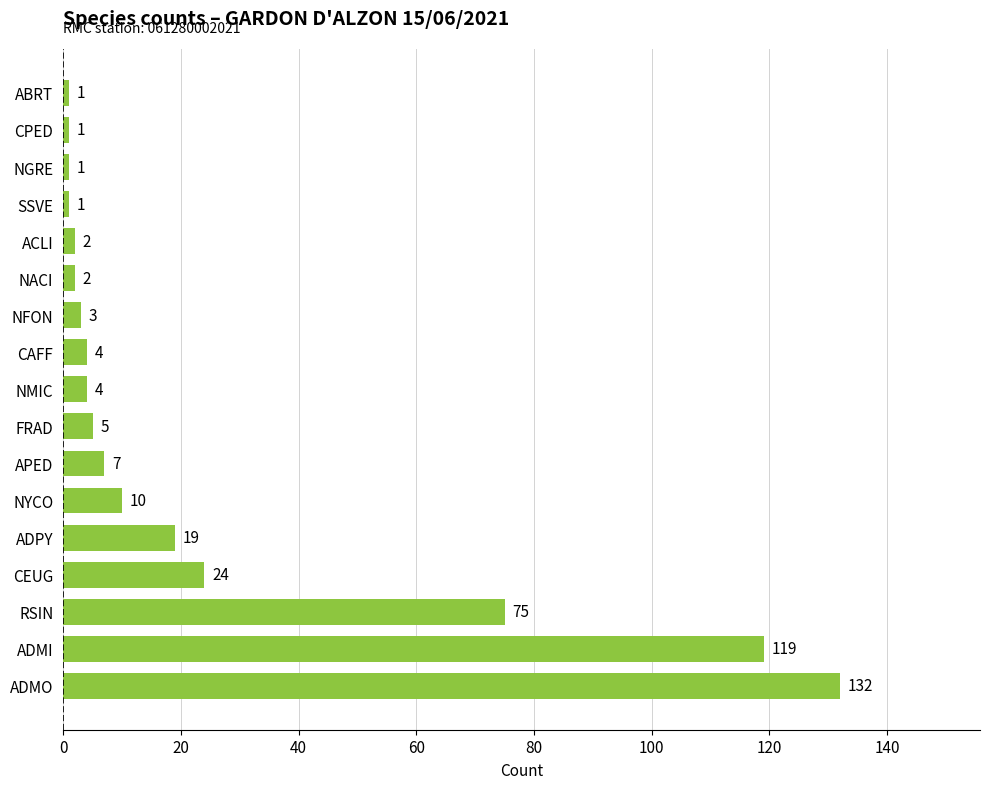

True or false: the data shows 2 at NACI.

True